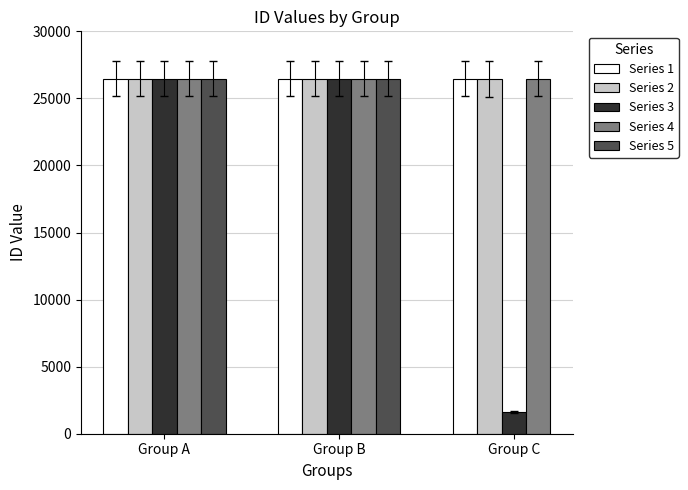

Which category has the lowest value in the Series 5 series?

Group B